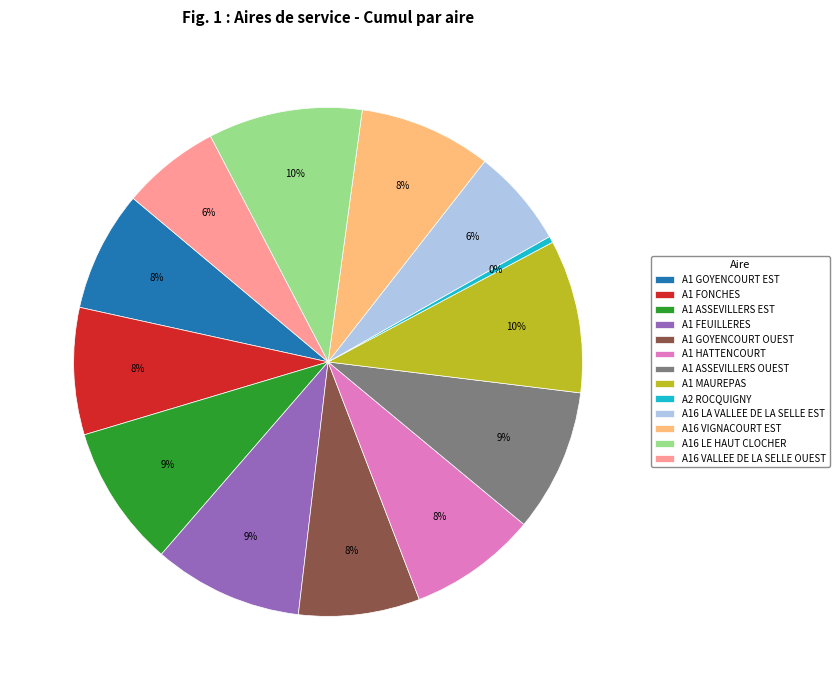

Combined, do A1 MAUREPAS and A16 LE HAUT CLOCHER account for over 50%?

No